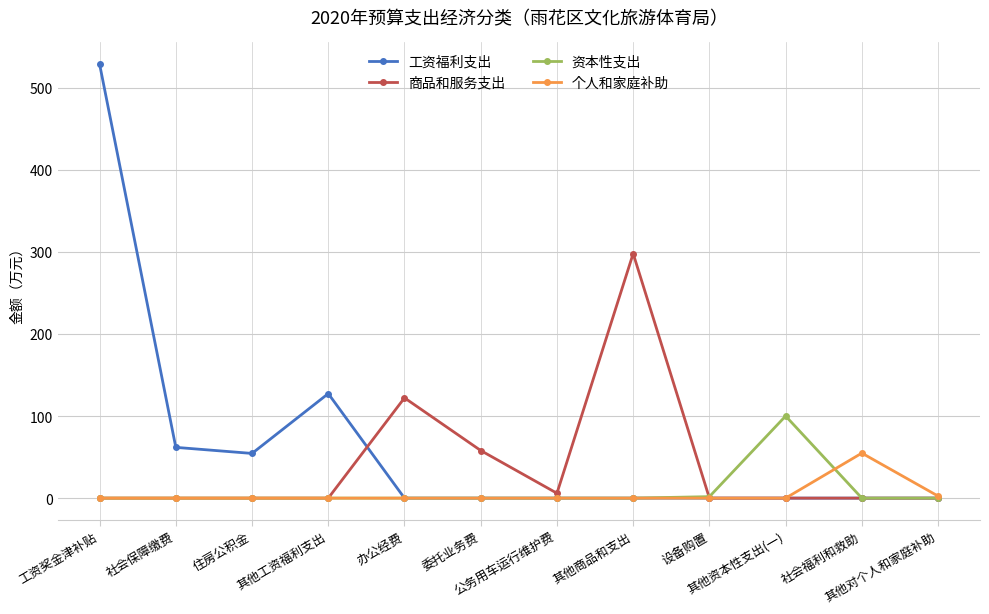

What is the maximum value for 个人和家庭补助?

54.8